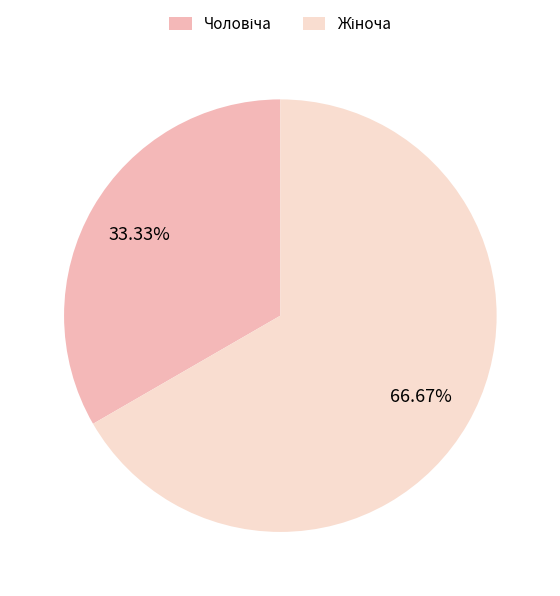

Is there any slice that represents more than half of the pie?

Yes